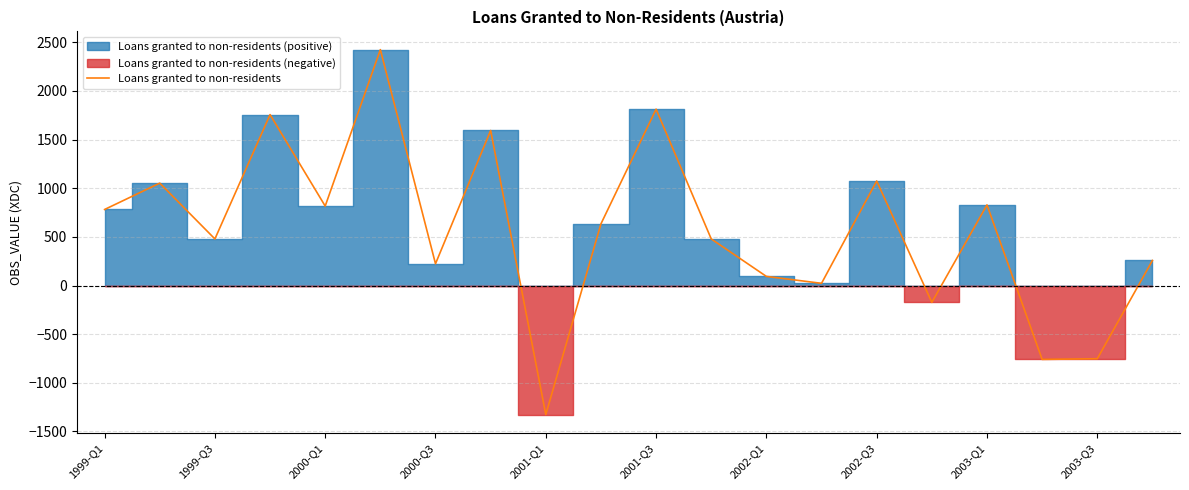

What is the highest value of the Loans granted to non-residents series?

2425